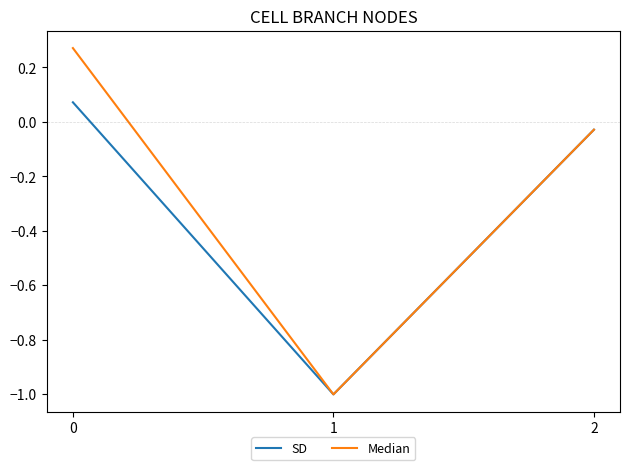

Does the chart display data point markers on the line(s)?

No